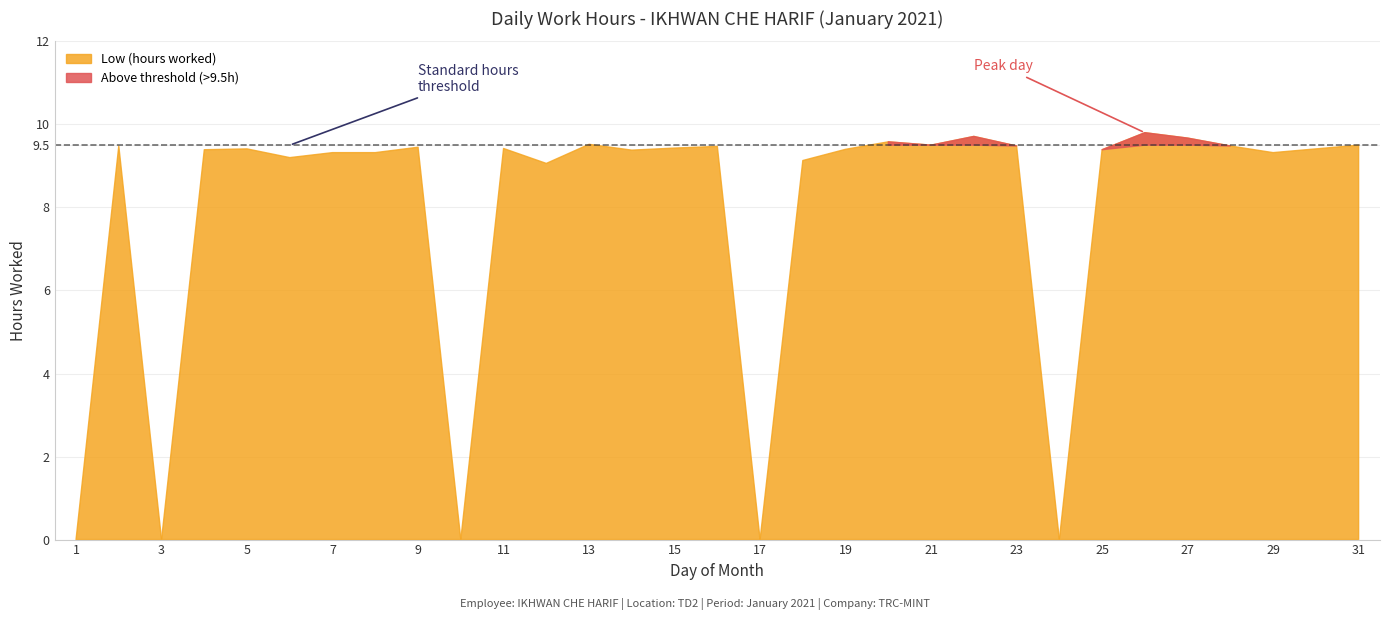

Reading right to left, what are all the values shown in this chart?

31=9.5	30=9.4	29=9.3	28=9.5	27=9.7	26=9.8	25=9.4	24=0.0	23=9.5	22=9.7	21=9.5	20=9.6	19=9.4	18=9.1	17=0.0	16=9.5	15=9.4	14=9.4	13=9.5	12=9.1	11=9.4	10=0.0	9=9.4	8=9.3	7=9.3	6=9.2	5=9.4	4=9.4	3=0.0	2=9.5	1=0.0